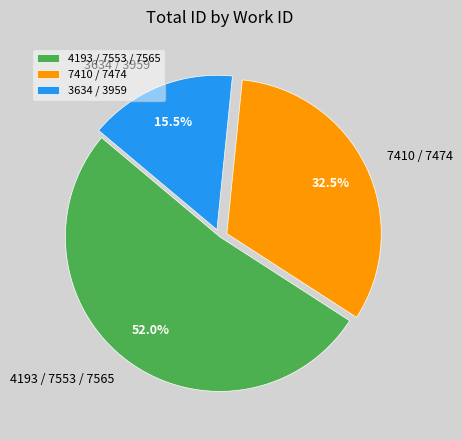

Which slice is the largest?

4193 / 7553 / 7565